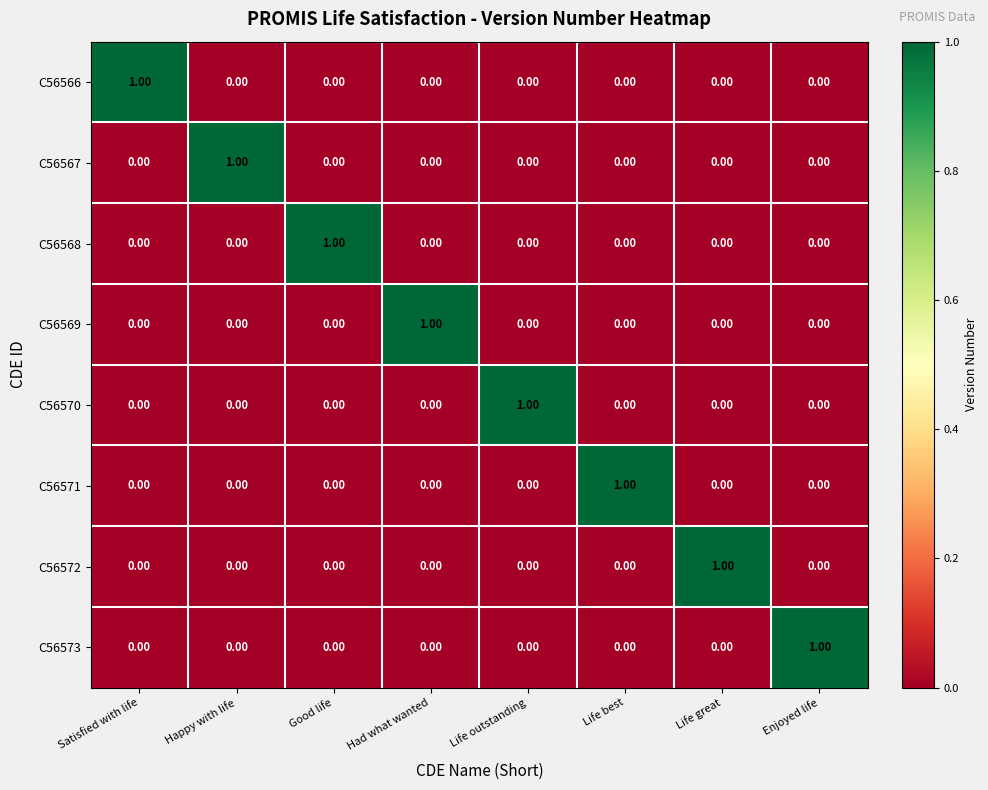

At how many categories does at least one series exceed 0?

8